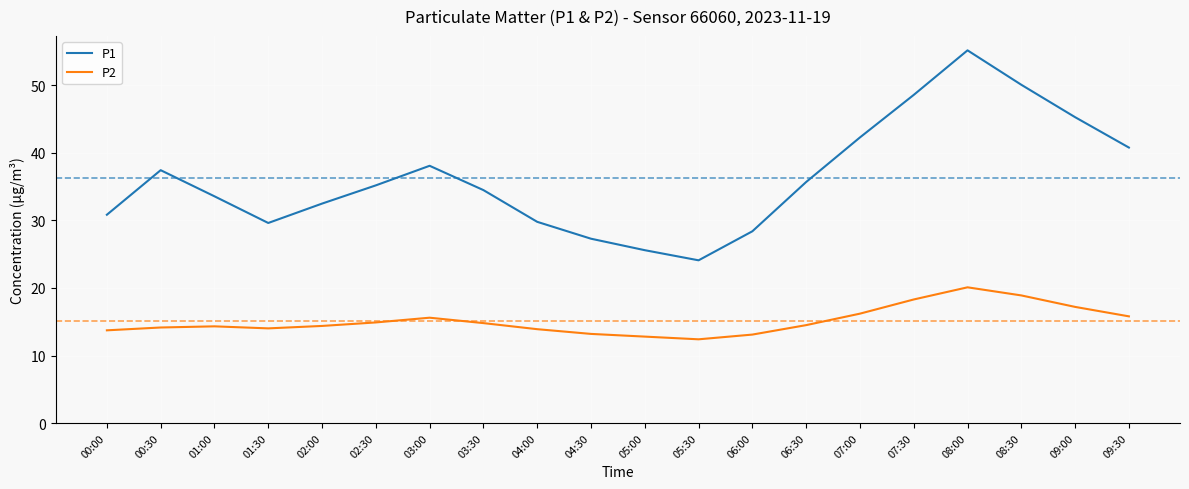

What position from the left is 05:00?

11